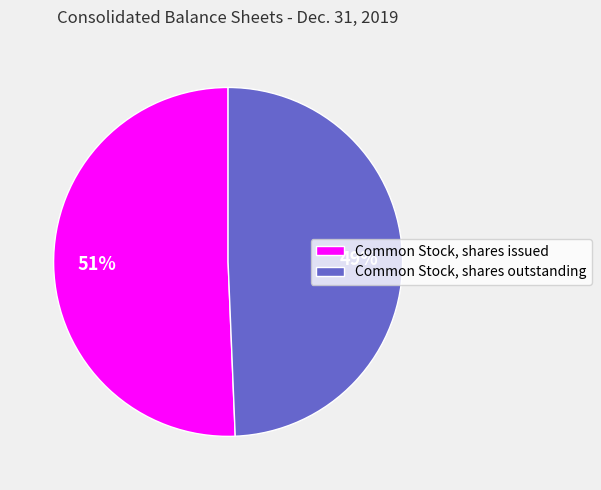

Approximately how many times larger is the value at Common Stock, shares issued compared to Common Stock, shares outstanding?

1.0